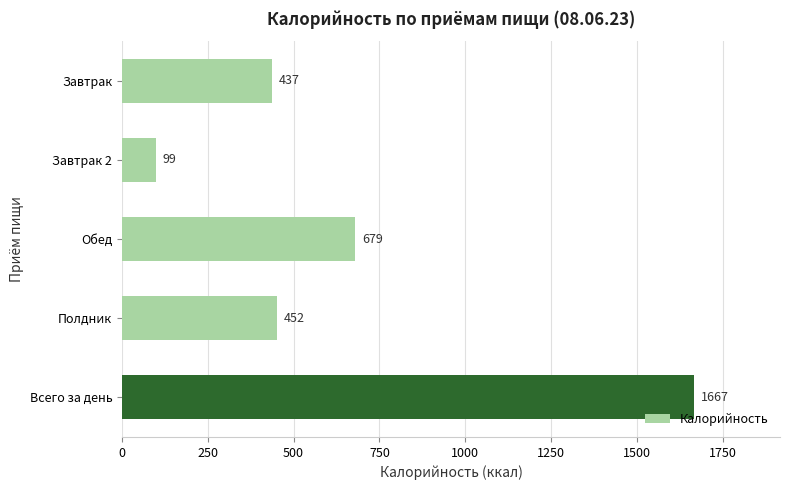

How many values are below 452?

2